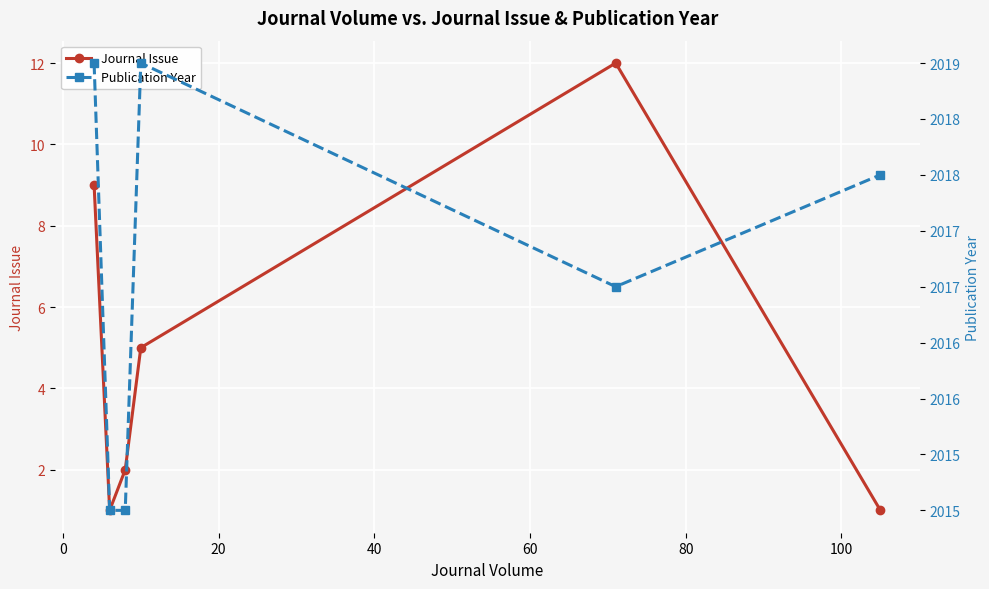

What is the value of the Journal Issue point at the 4th from the left?

5